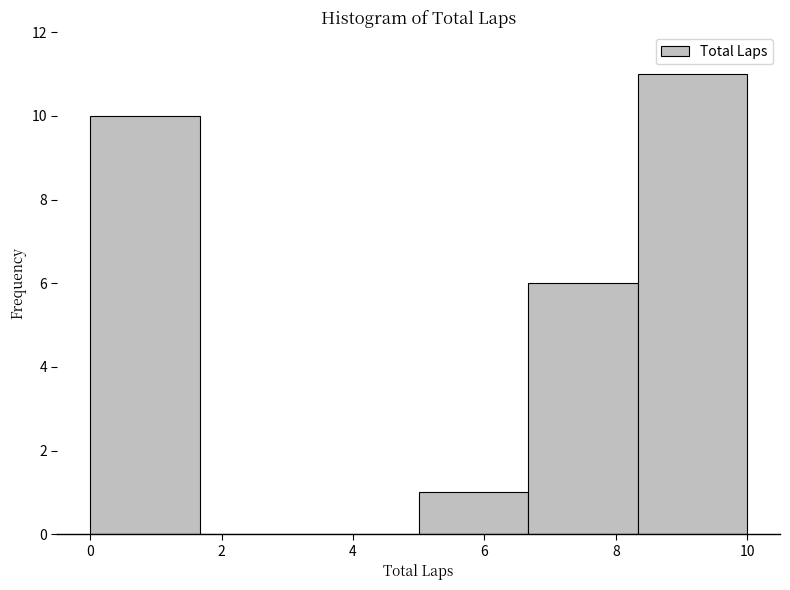

Which range on the x-axis has the tallest bar?

8.4 to 10.0